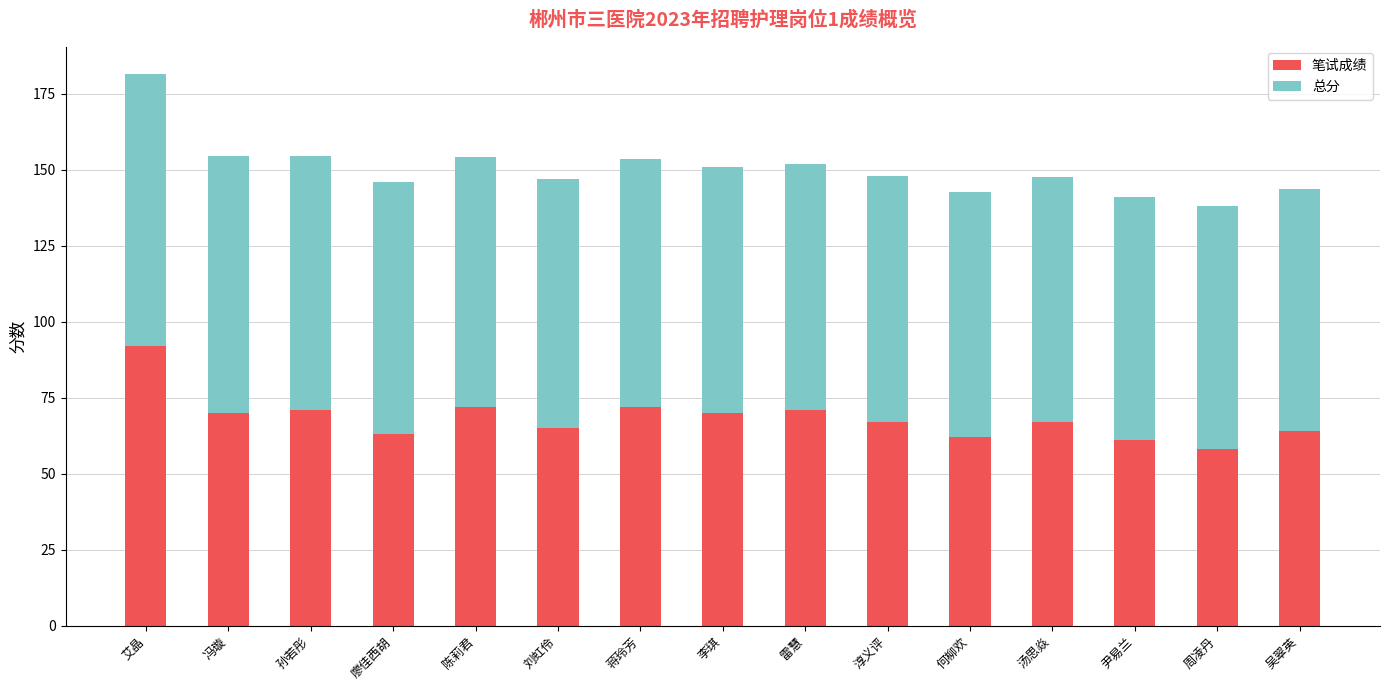

How many data points does each series have?

15